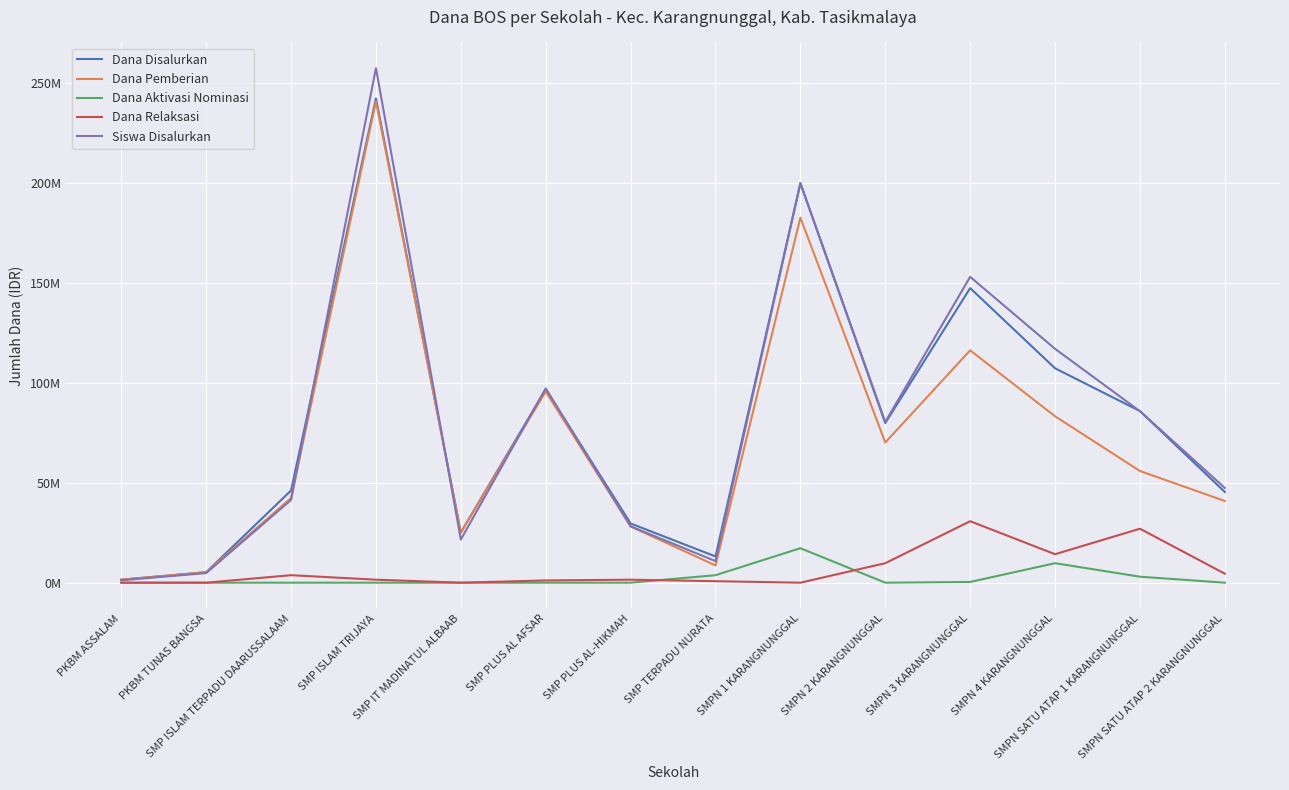

Where is the first local maximum for Dana Pemberian?

SMP ISLAM TRIJAYA